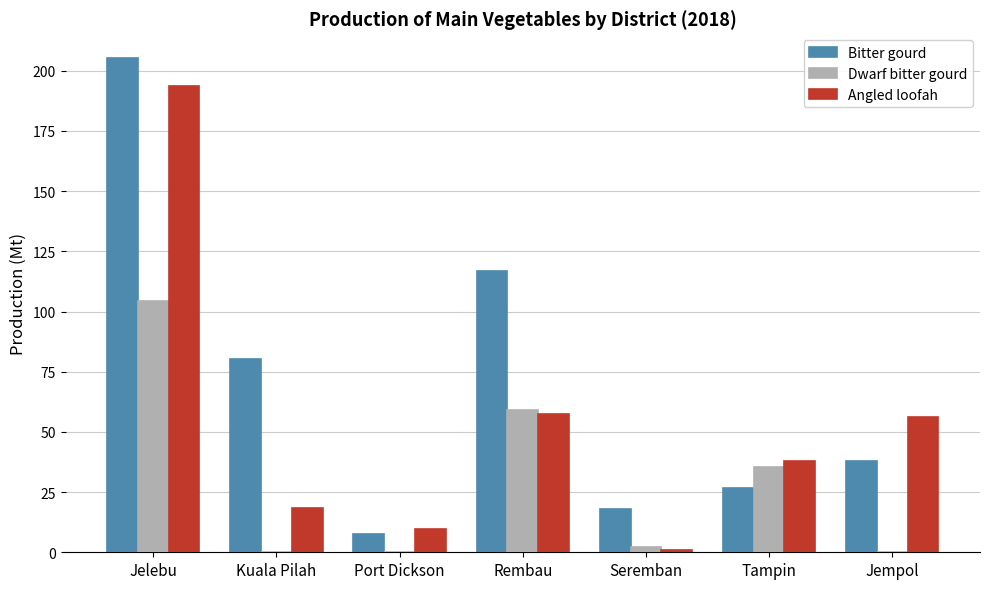

The Angled loofah series shows 57.6 at Rembau. True or false?

True